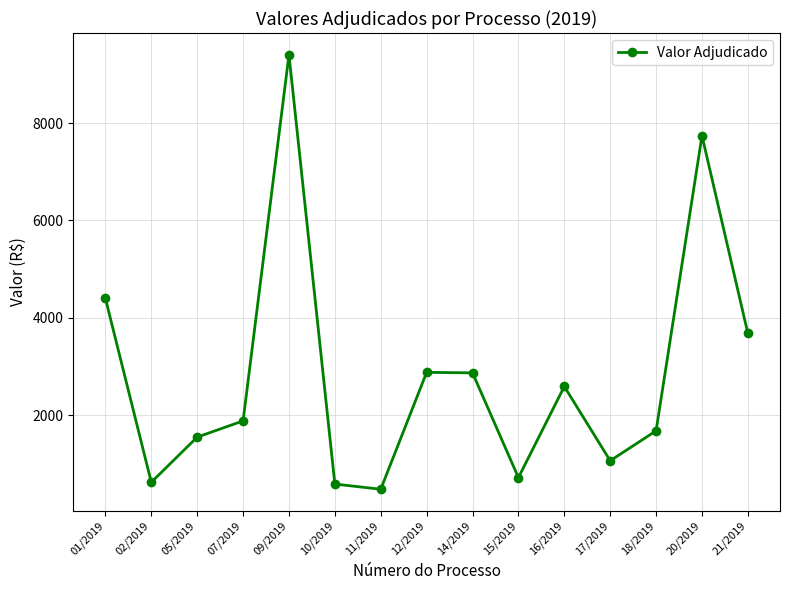

What is the difference between the values at 10/2019 and 20/2019?

7154.0